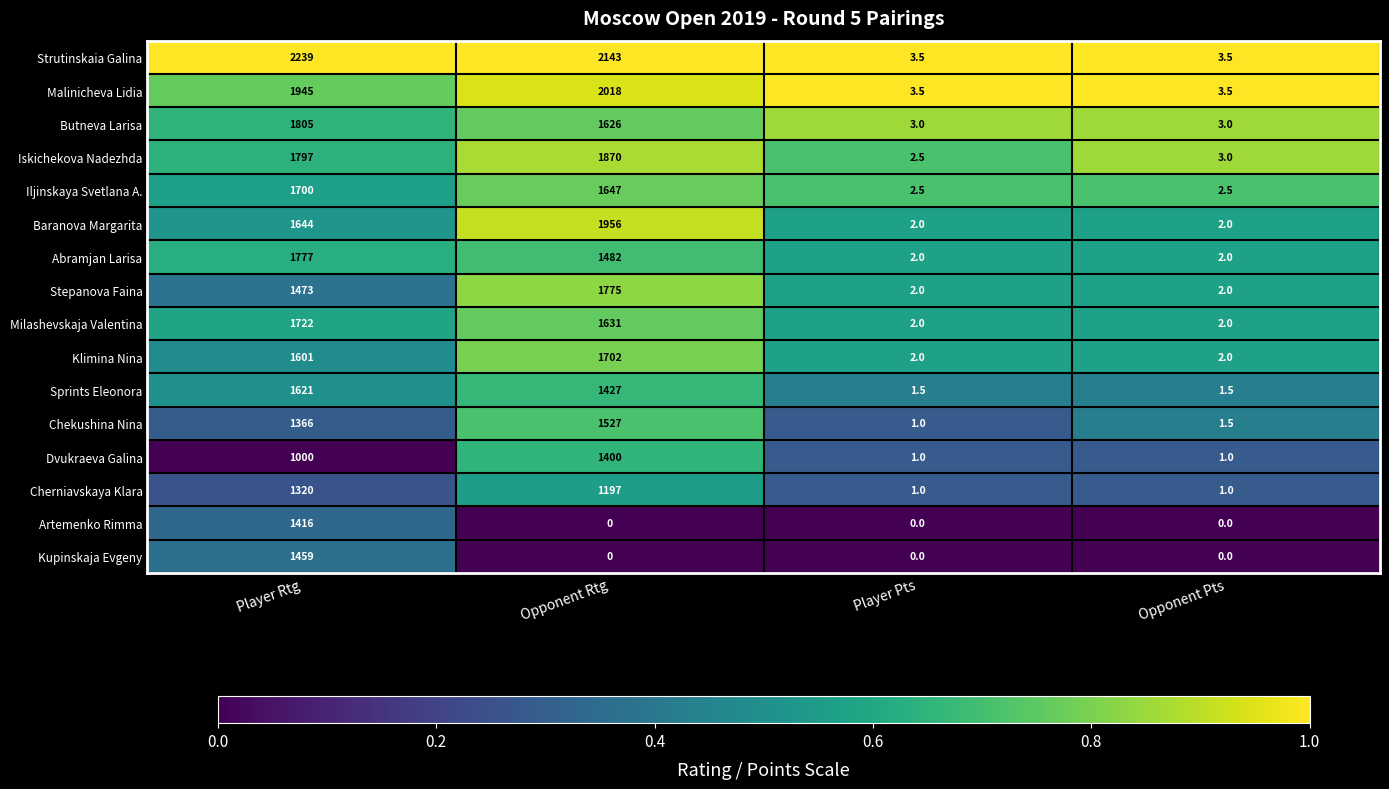

What is the approximate value of Strutinskaia Galina at Player Rtg?

2239.0